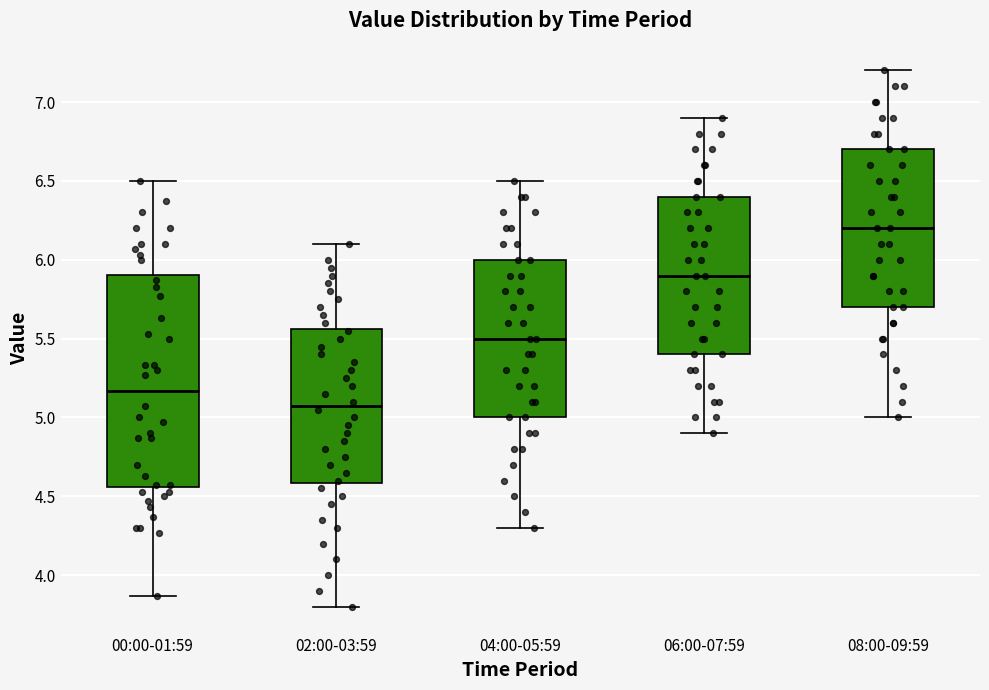

Which box's median line is the lowest?

02:00-03:59